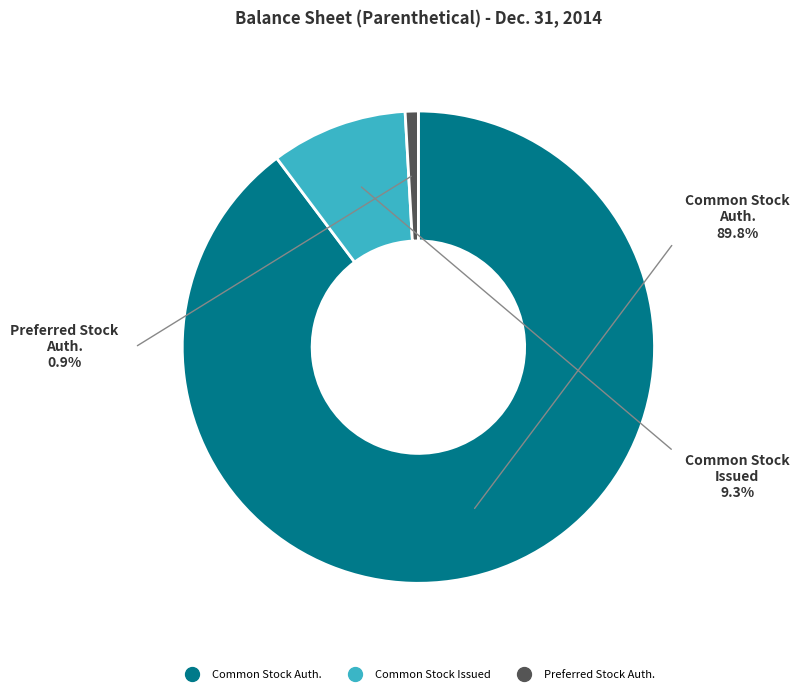

Approximately how many times larger is the value at Common stock, shares authorized compared to Common stock, shares issued?

9.6